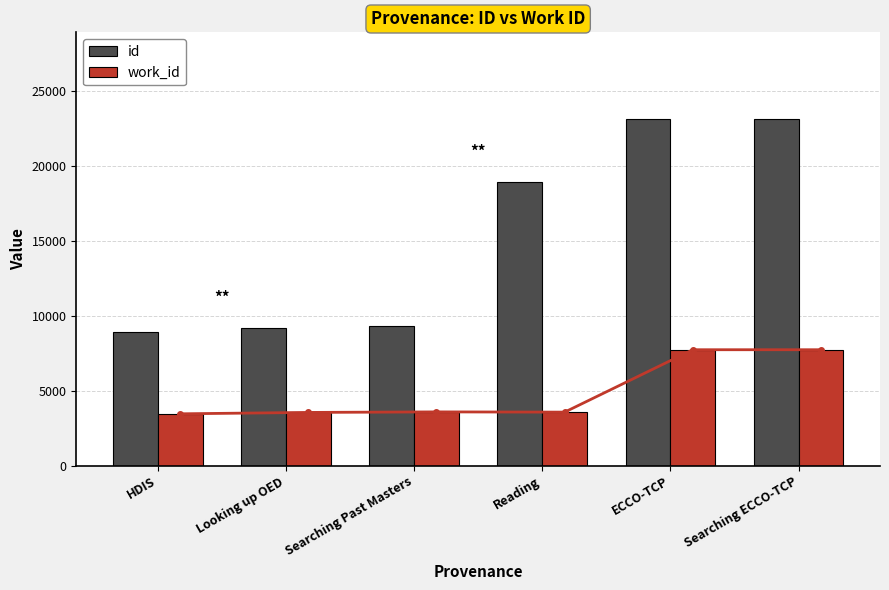

How many bars are there in total?

12